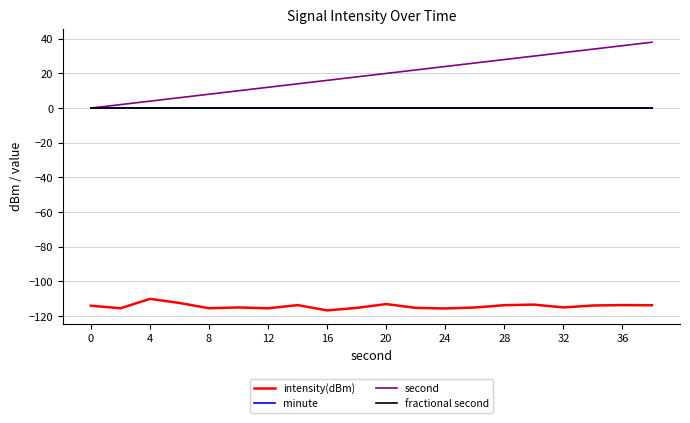

Does the chart have visible grid lines?

Yes